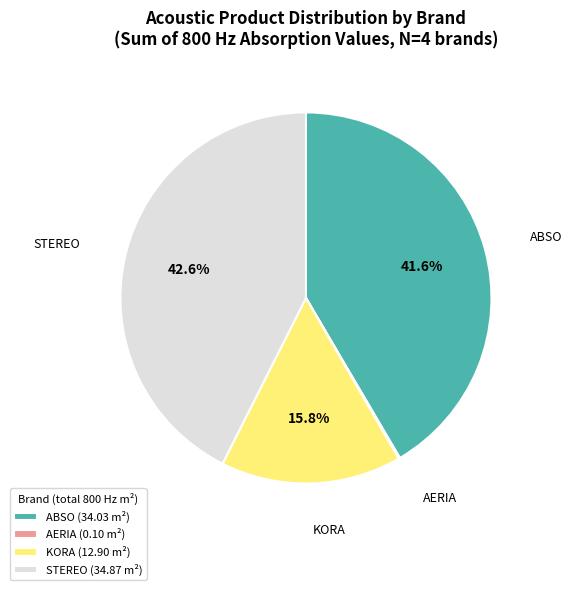

Does KORA (12.90 m²) represent more than half of the total?

No